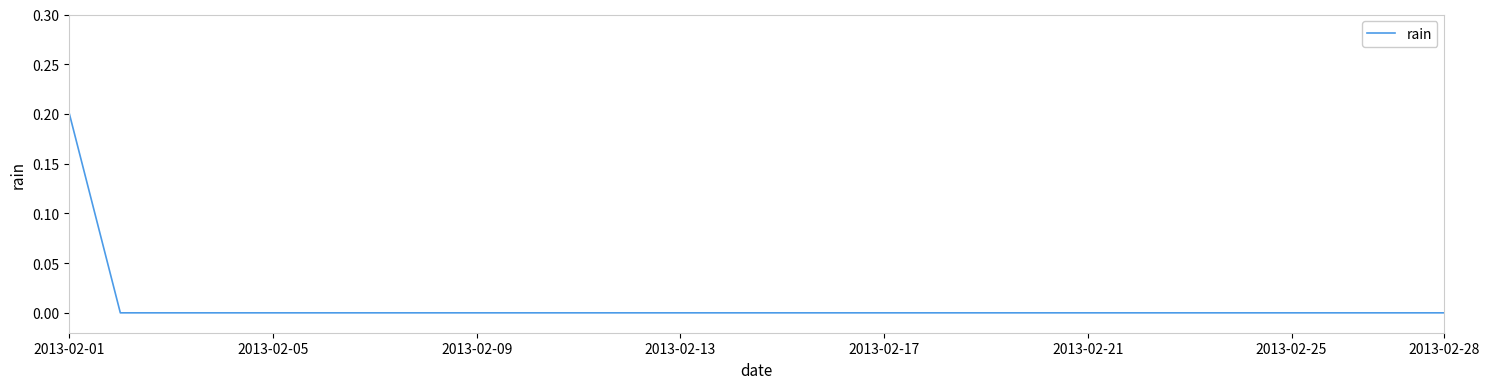

Reading right to left, what are all the values shown in this chart?

0.0	0.0	0.0	0.0	0.0	0.0	0.0	0.0	0.0	0.0	0.0	0.0	0.0	0.0	0.0	0.0	0.0	0.0	0.0	0.0	0.0	0.0	0.0	0.0	0.0	0.0	0.0	0.2